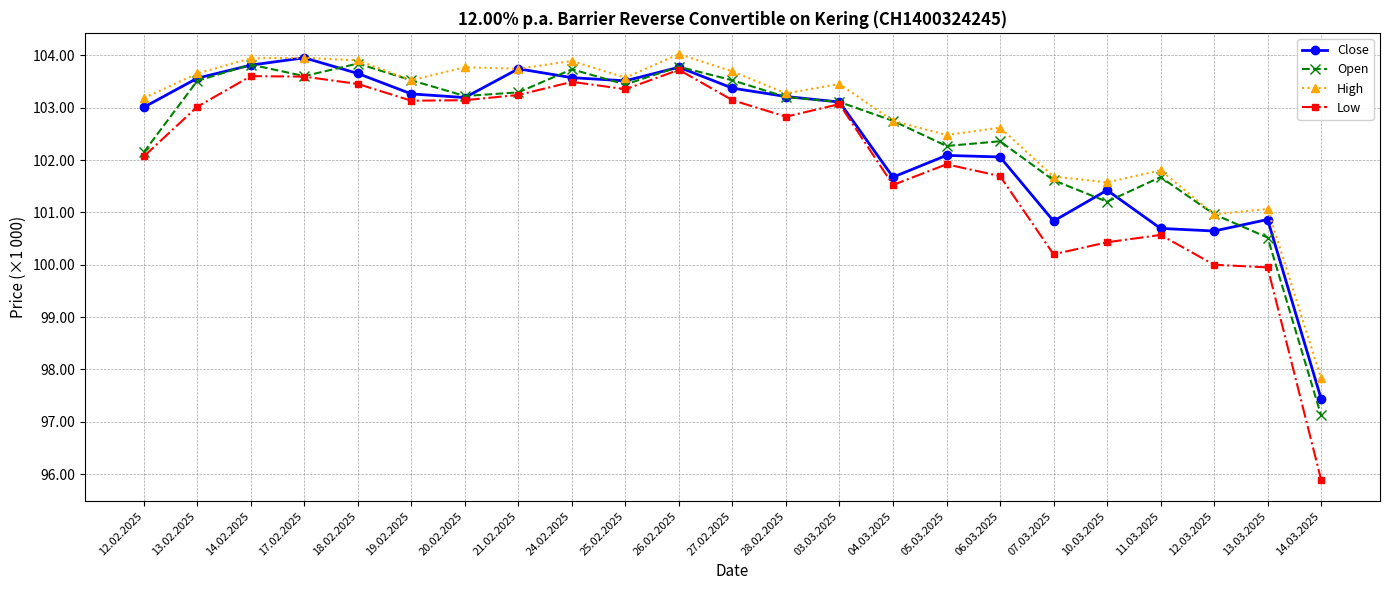

True or false: Low and Open intersect in this chart.

False